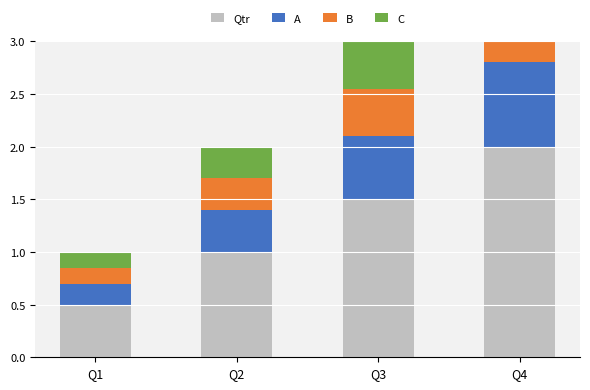

What is the difference between the Qtr values at Q3 and Q1?

1.0